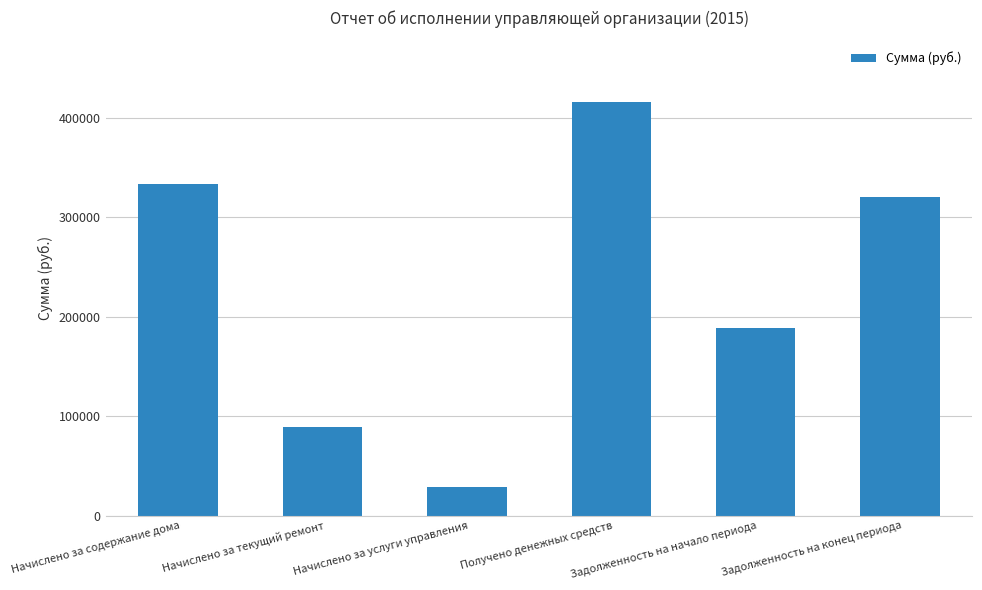

What is the ratio of the value at Задолженность на конец периода to the value at Начислено за текущий ремонт?

3.6